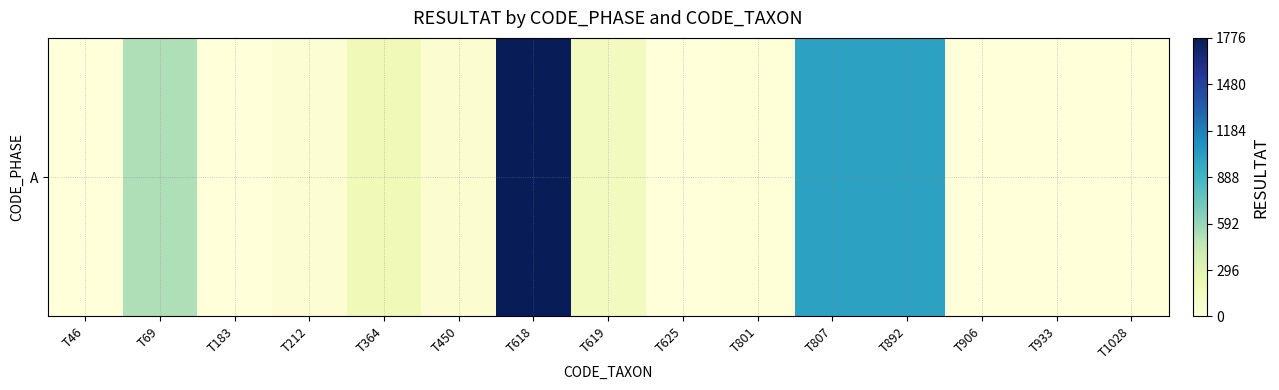

At which category does the chart reach its peak across all series?

T618